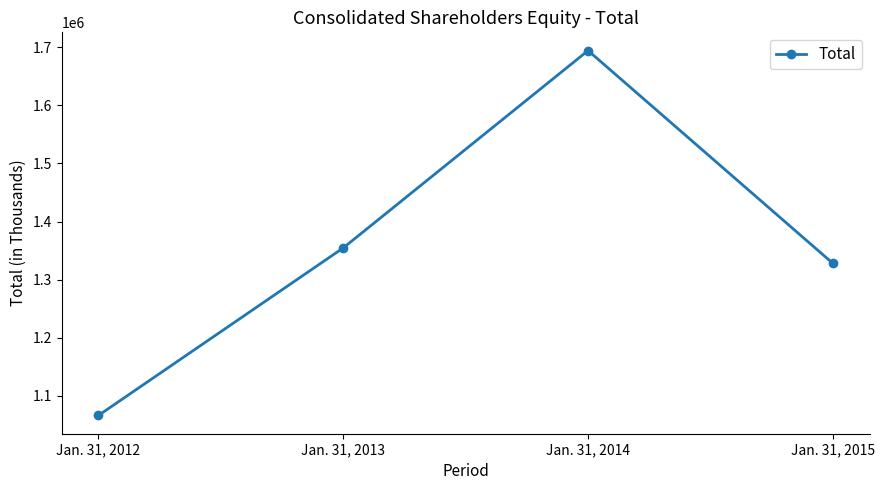

Where is the data nearest to the value 1380219?

Jan. 31, 2013